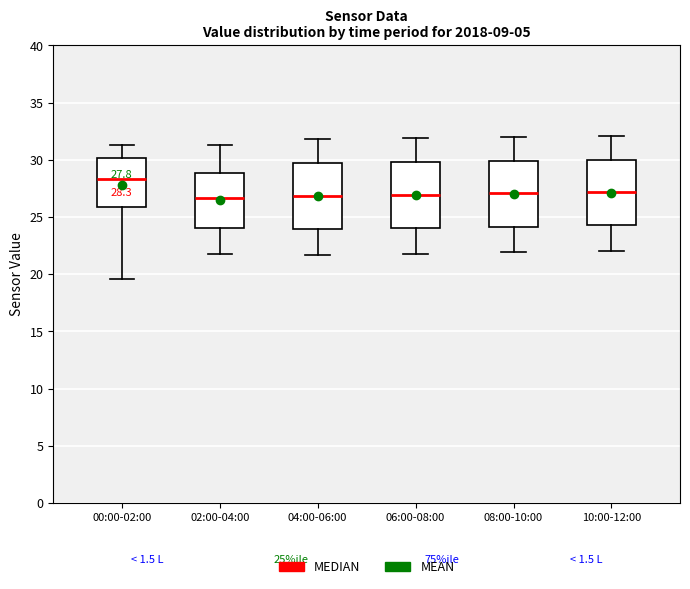

Which box has the highest median line?

00:00-02:00